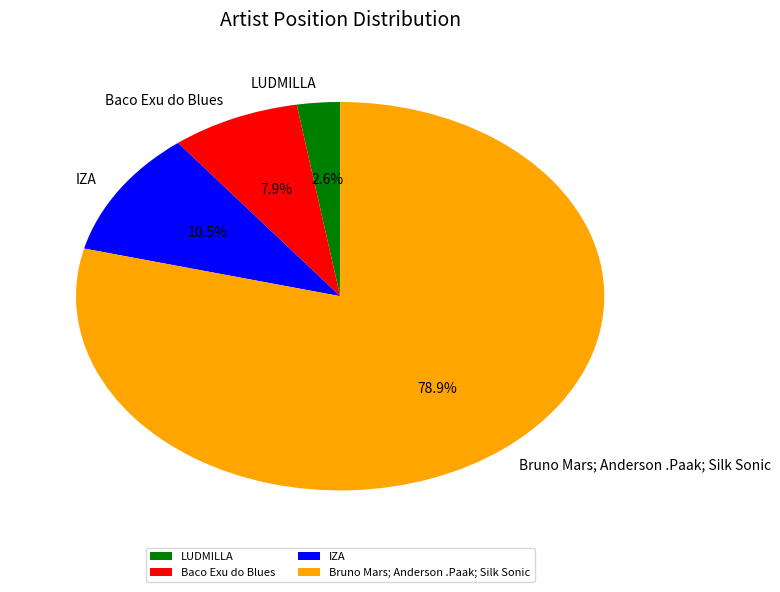

To the nearest percent, what is the difference between the largest and smallest slice percentages?

76%